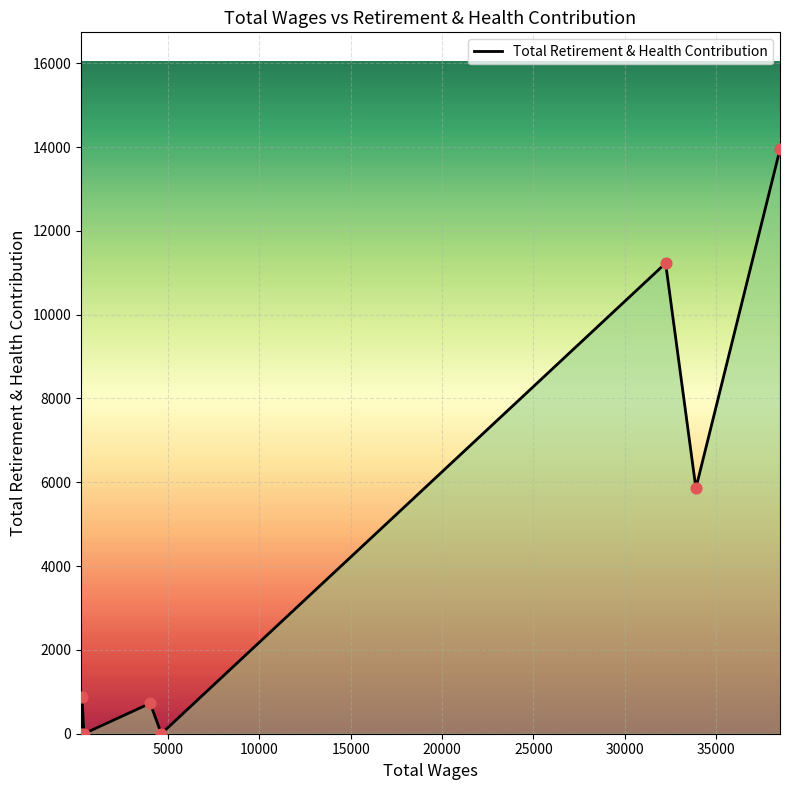

What is the greatest value displayed?

13947